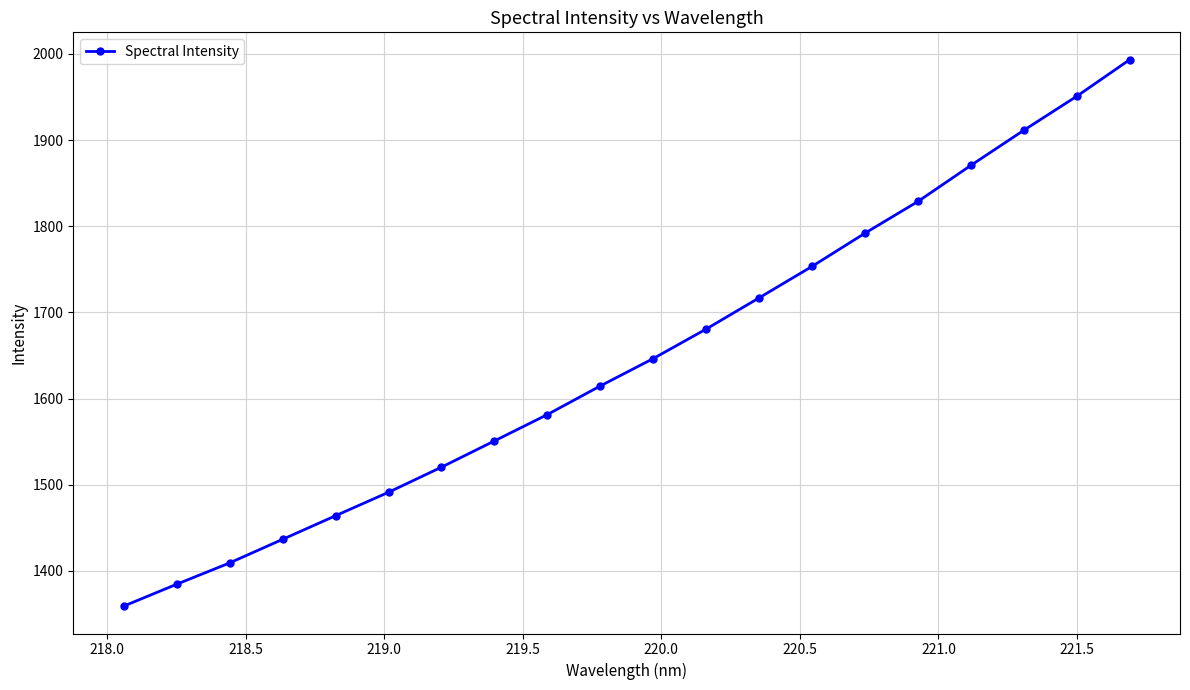

What is the sum of all values?

32956.6